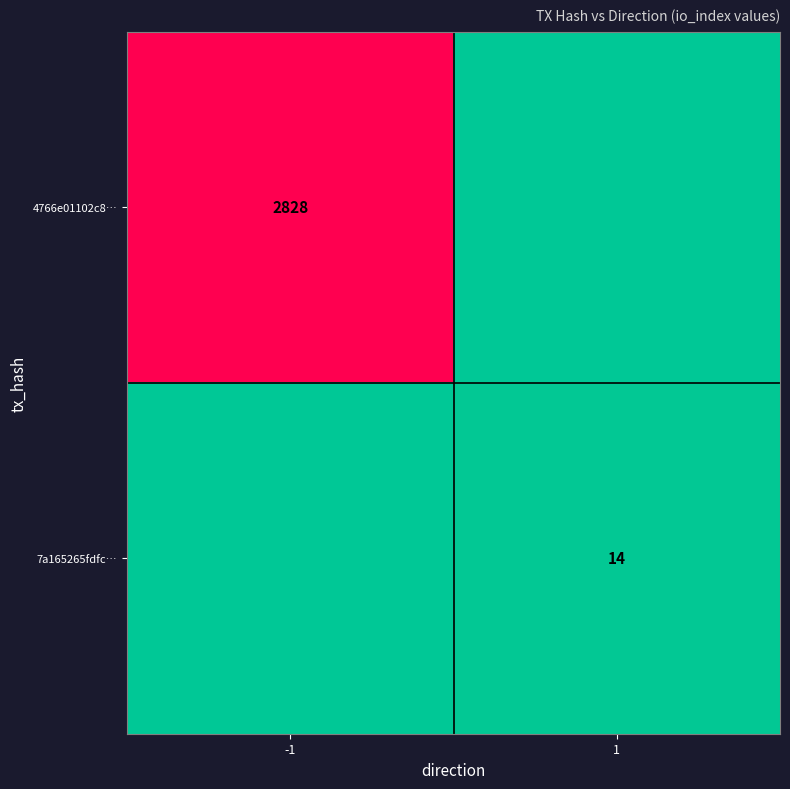

The 7a165265fdfc… series shows 14 at 1. True or false?

True